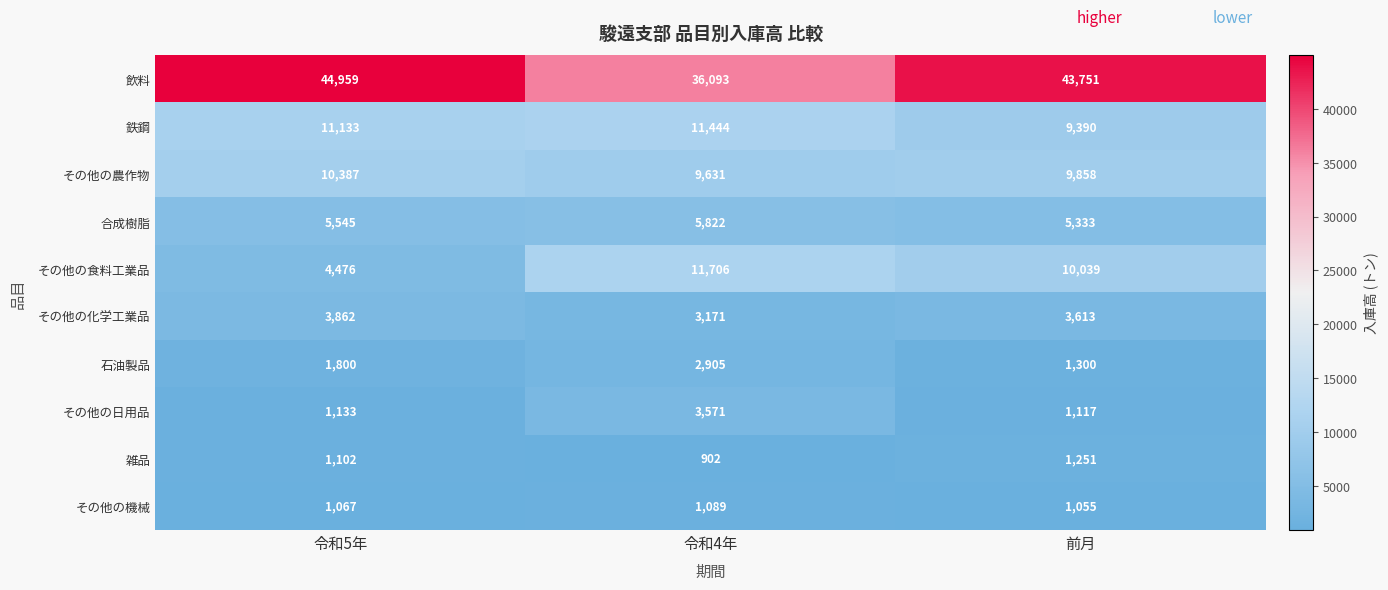

Rank the categories by 石油製品 value from highest to lowest.

令和4年, 令和5年, 前月